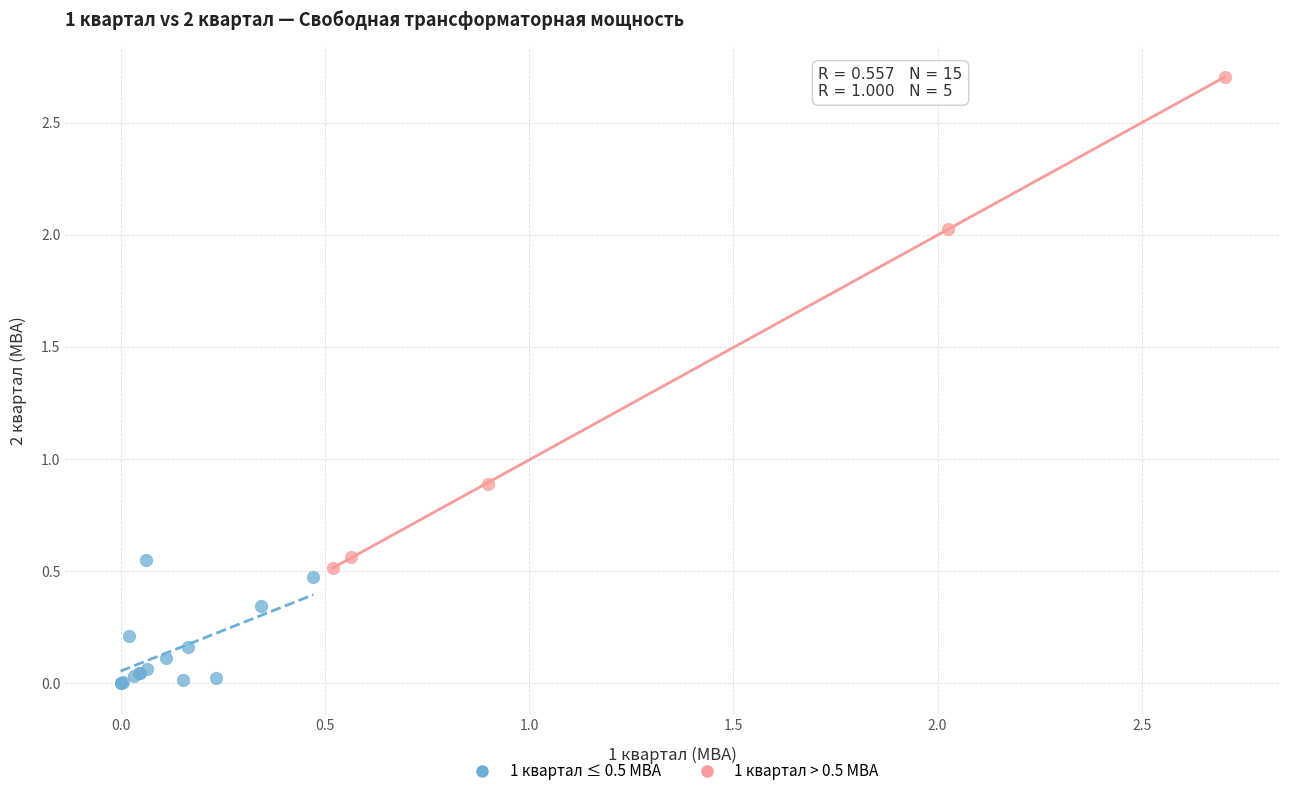

What are all the series names shown in the legend?

1 квартал ≤ 0.5 МВА, 1 квартал > 0.5 МВА